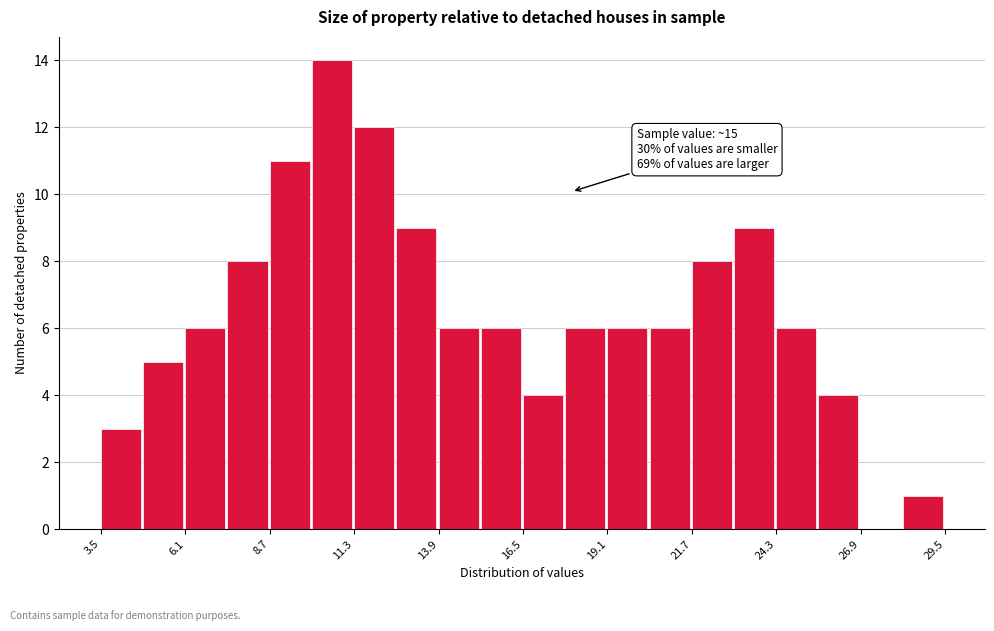

Around what value on the x-axis is the tallest bar? Give the approximate position of its centre, as read against the axis.

10.5